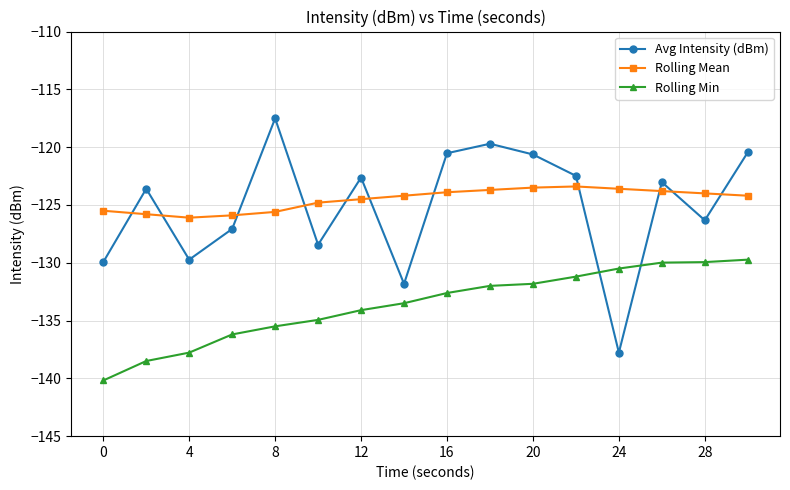

True or false: Rolling Min and Rolling Mean cross at least once.

False